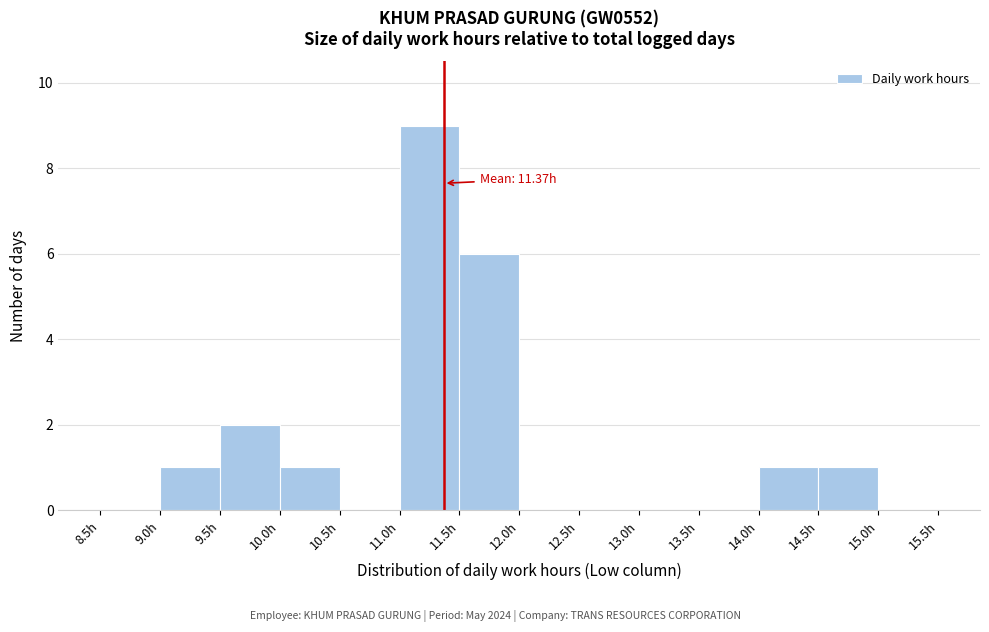

Which range on the x-axis has the tallest bar?

11.0 to 11.5